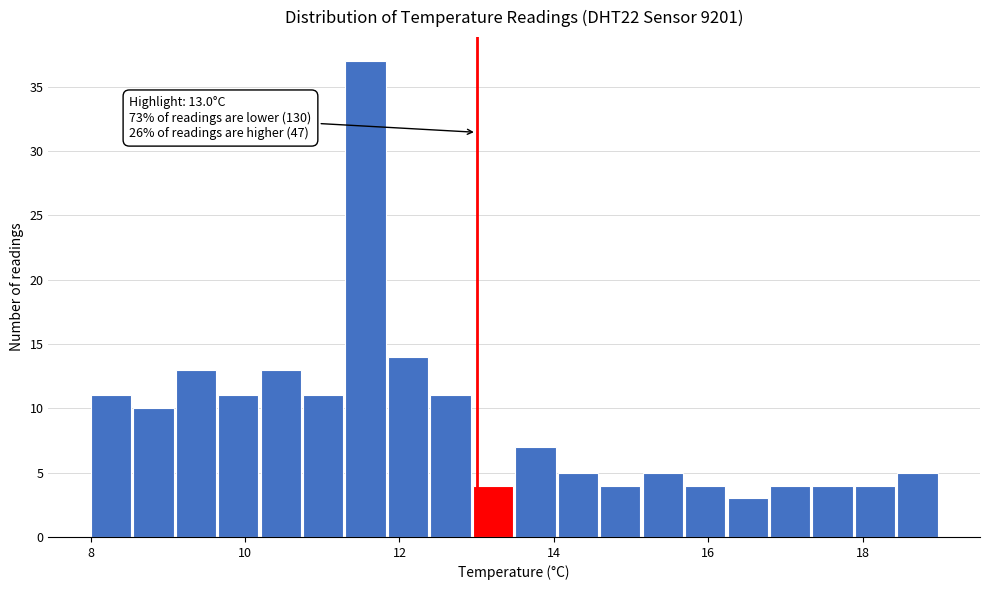

Read against the x-axis, roughly where is the centre of the tallest bar?

11.6